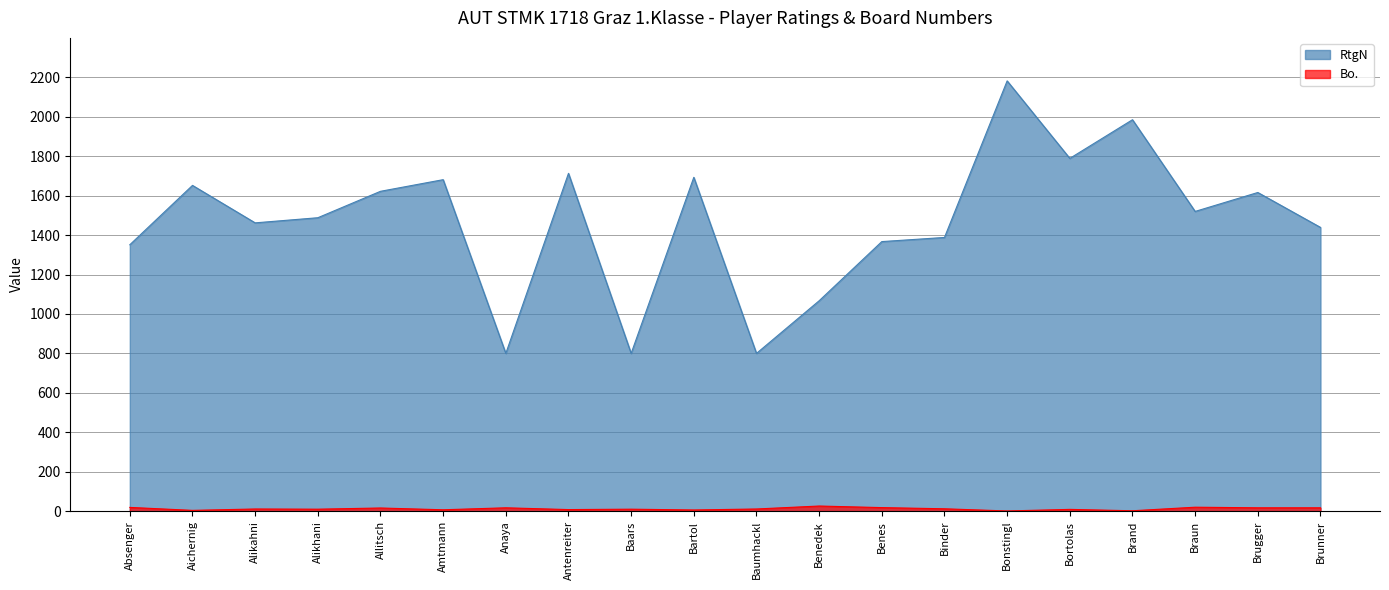

What is the total value across all series at Alikahni?

1473